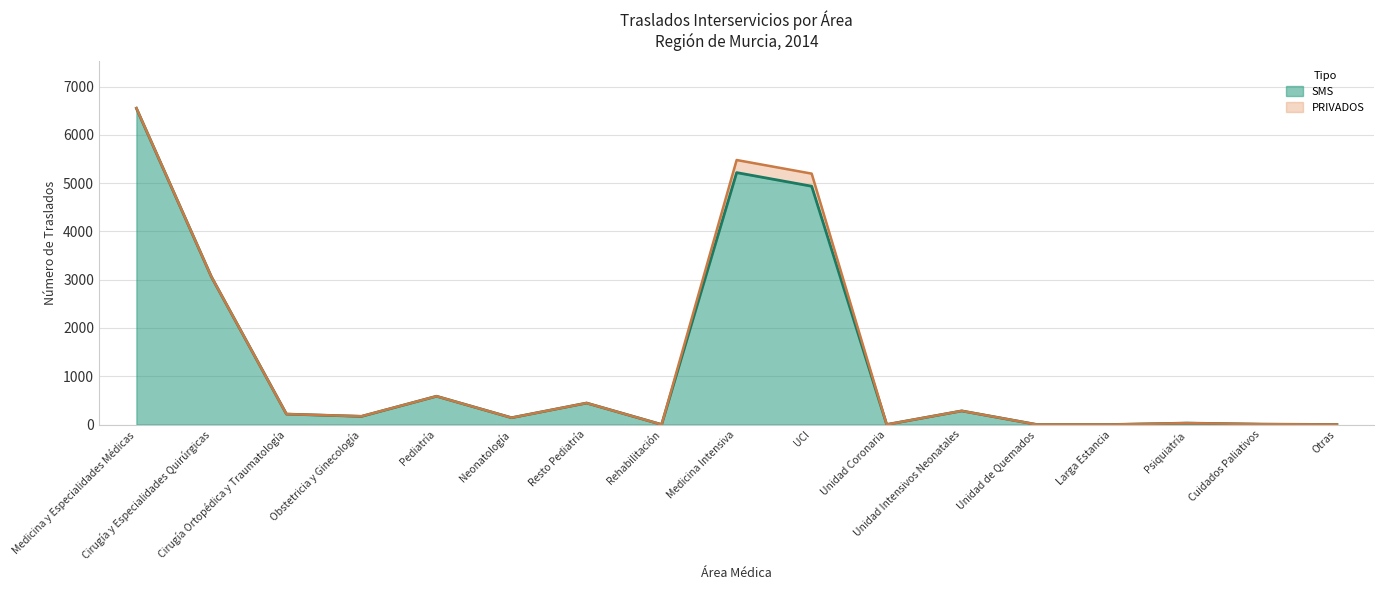

The SMS series shows -2629 at Larga Estancia. True or false?

False